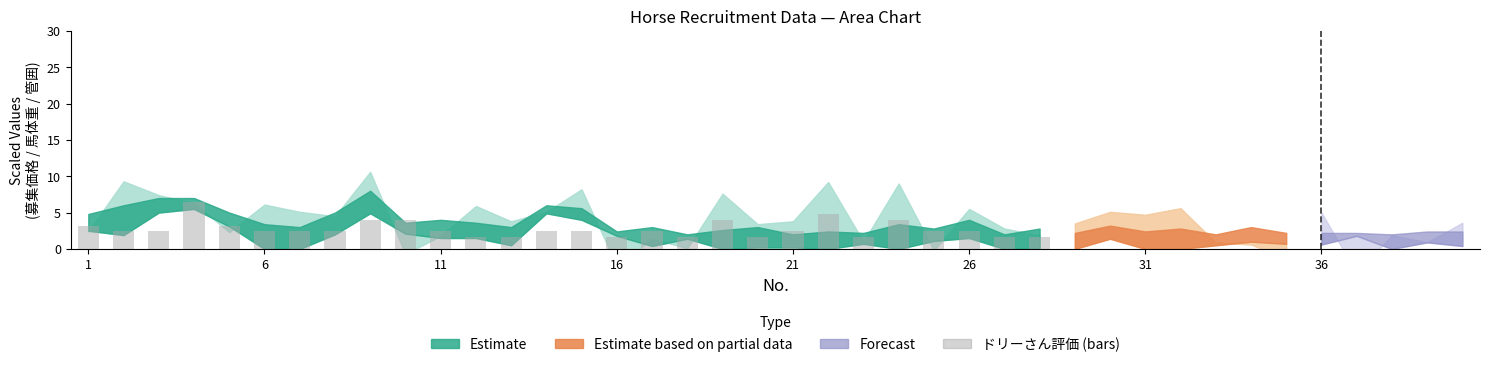

What is the difference between the maximum and minimum values?

4.8